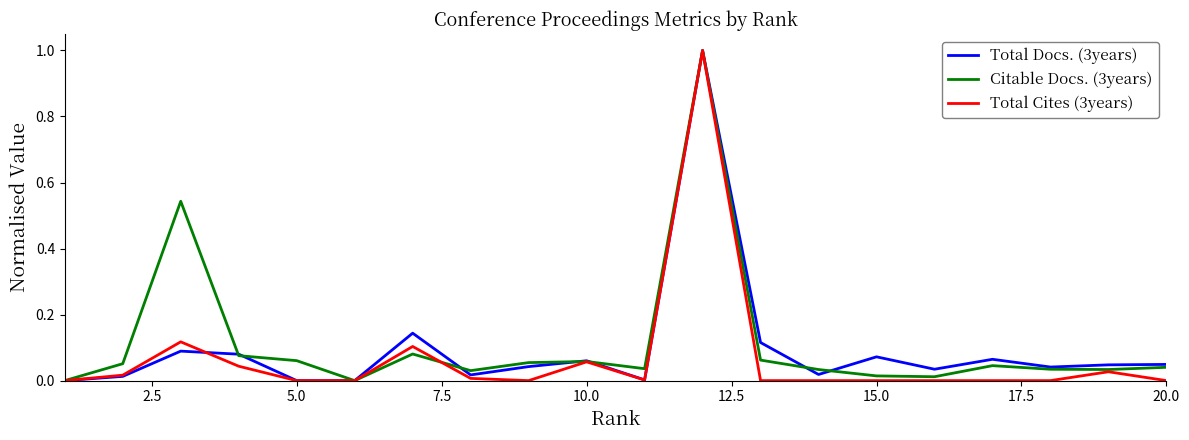

What is the maximum value shown in the chart?

1.0